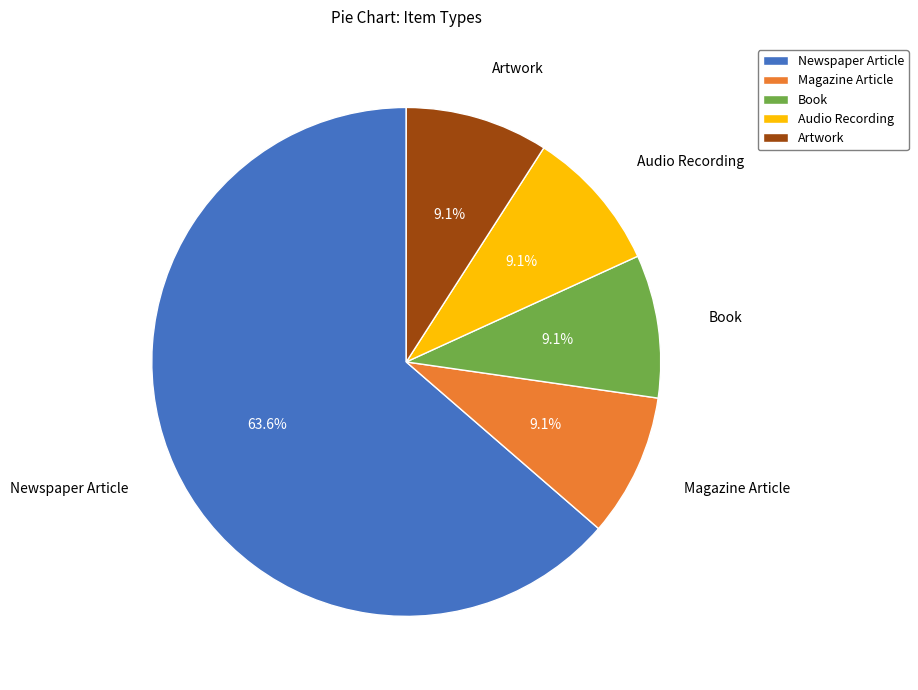

What is the largest slice in the pie chart?

Newspaper Article